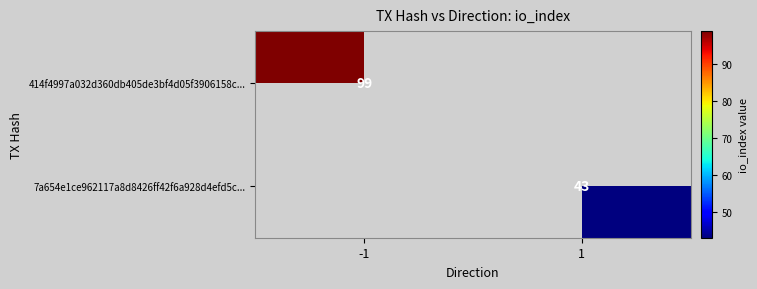

The 414f4997a032d360db405de3bf4d05f3906158c... series shows 99 at -1. True or false?

True